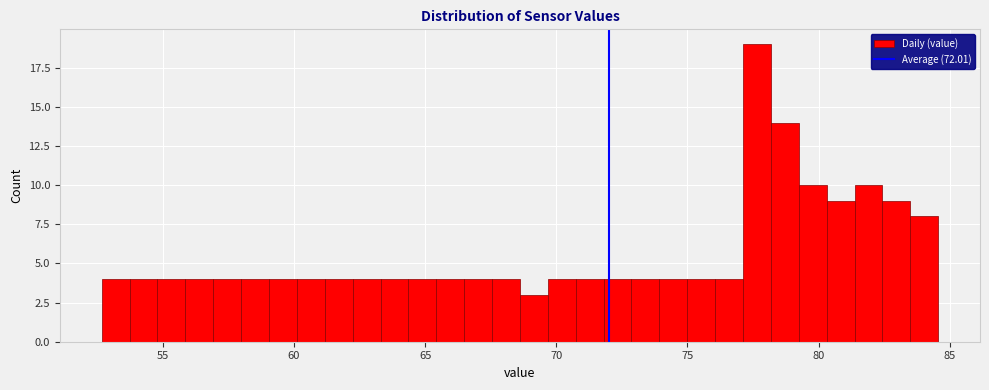

Read against the x-axis, roughly where is the centre of the tallest bar?

77.5